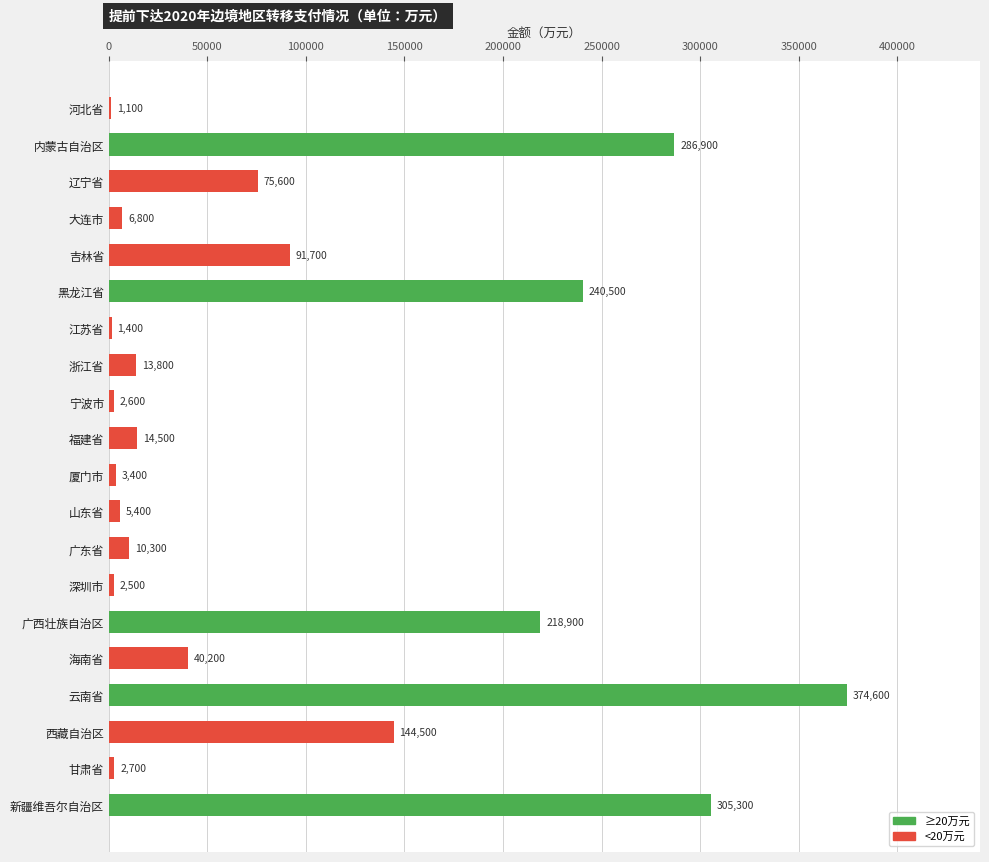

What is the change in value from 大连市 to 深圳市?

-4300